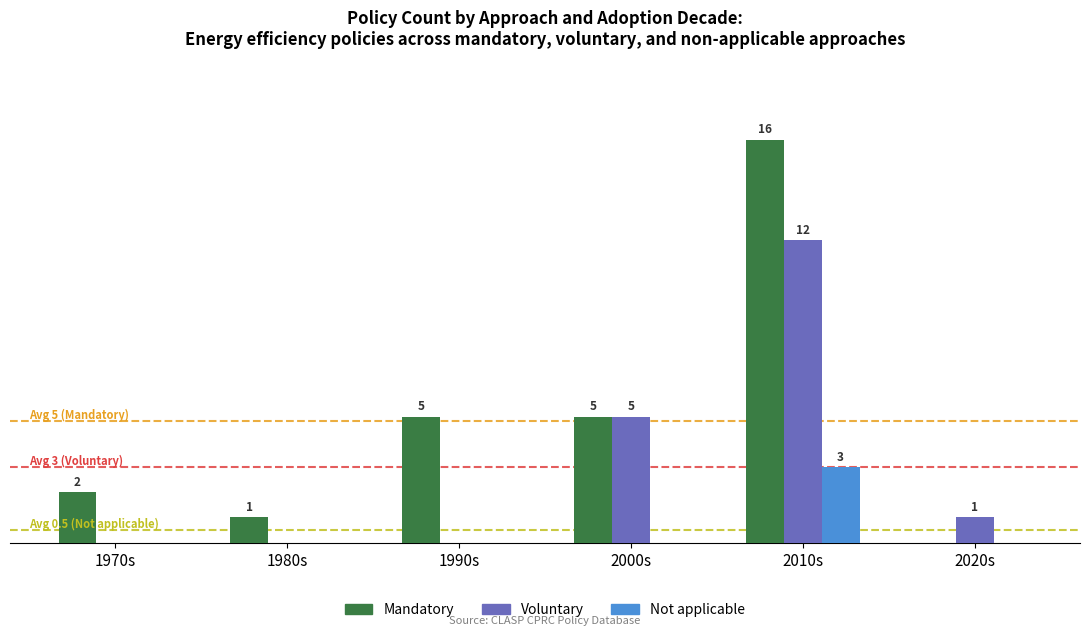

At which category is the sum across all series the highest?

2010s